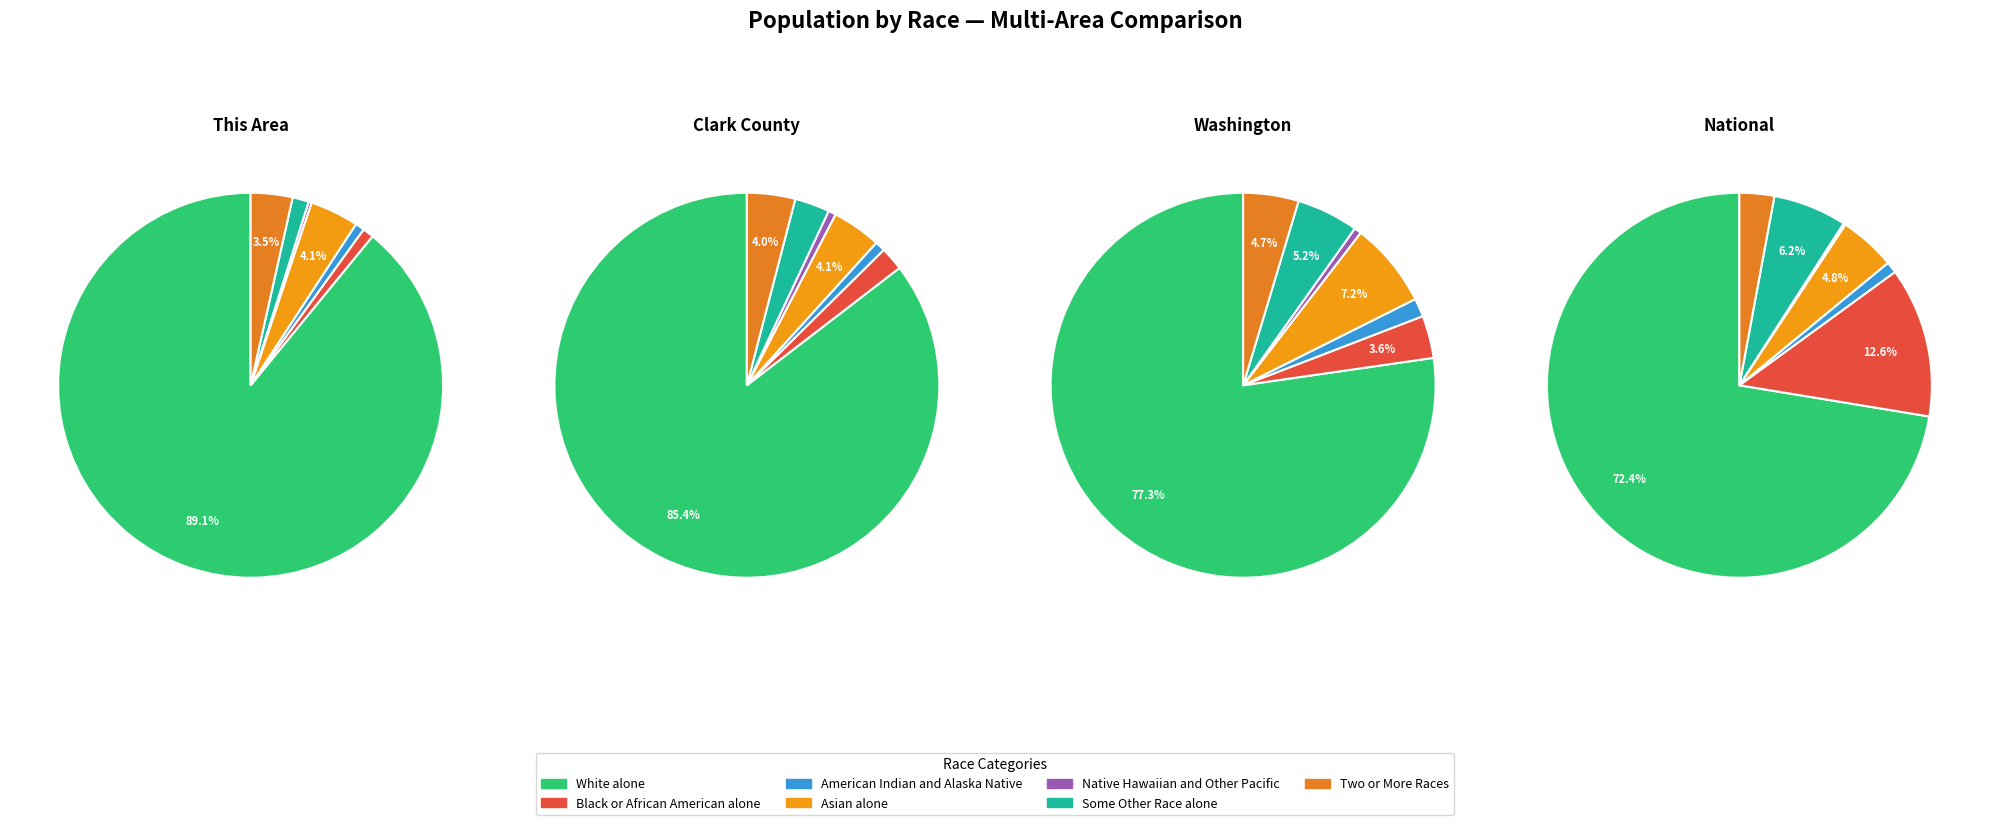

Do Native Hawaiian and Other Pacific and Some Other Race alone together represent more than half of the pie?

No